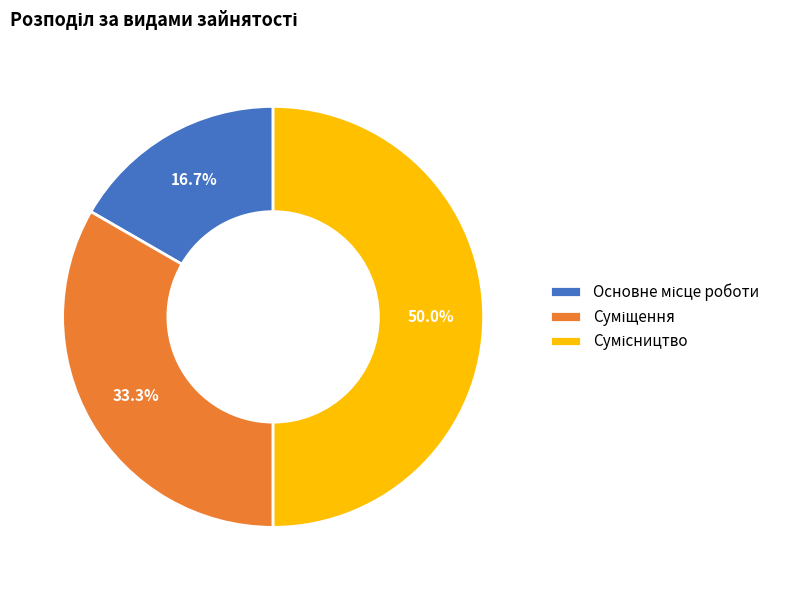

What is the change in value from Суміщення to Сумісництво?

+1